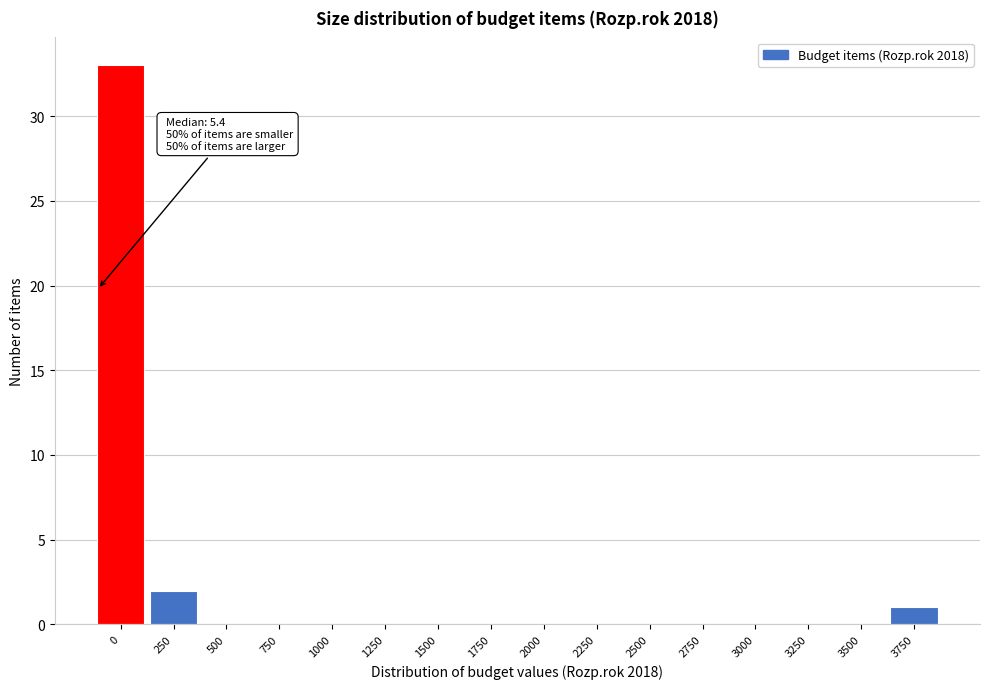

Reading right to left, list all the values displayed in this chart.

3750=1	3500=0	3250=0	3000=0	2750=0	2500=0	2250=0	2000=0	1750=0	1500=0	1250=0	1000=0	750=0	500=0	250=2	0=33